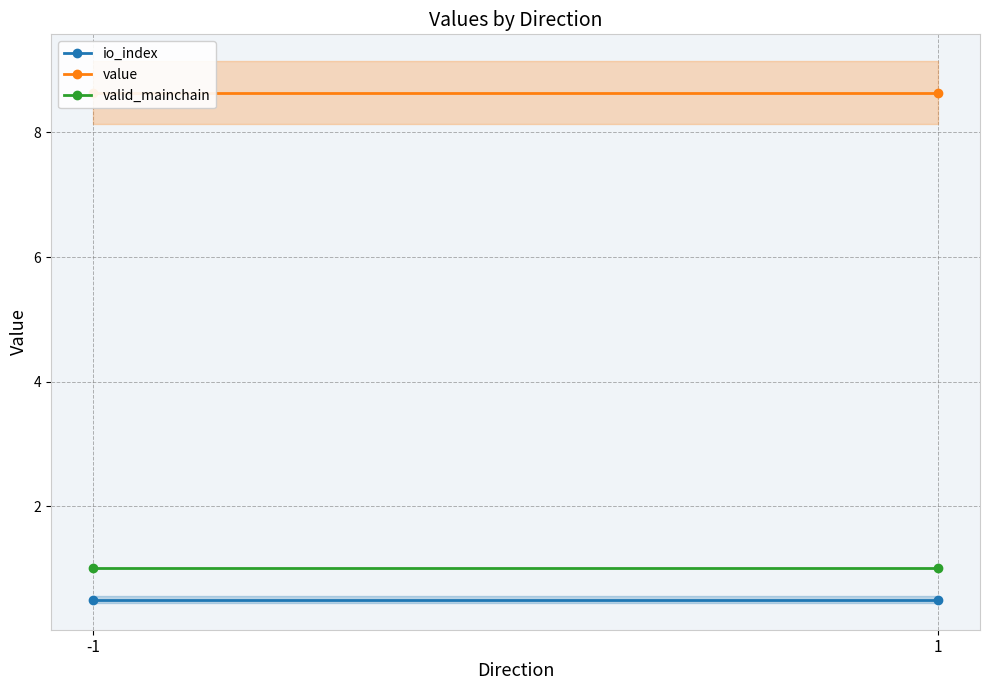

Which series has the largest total across all categories?

value